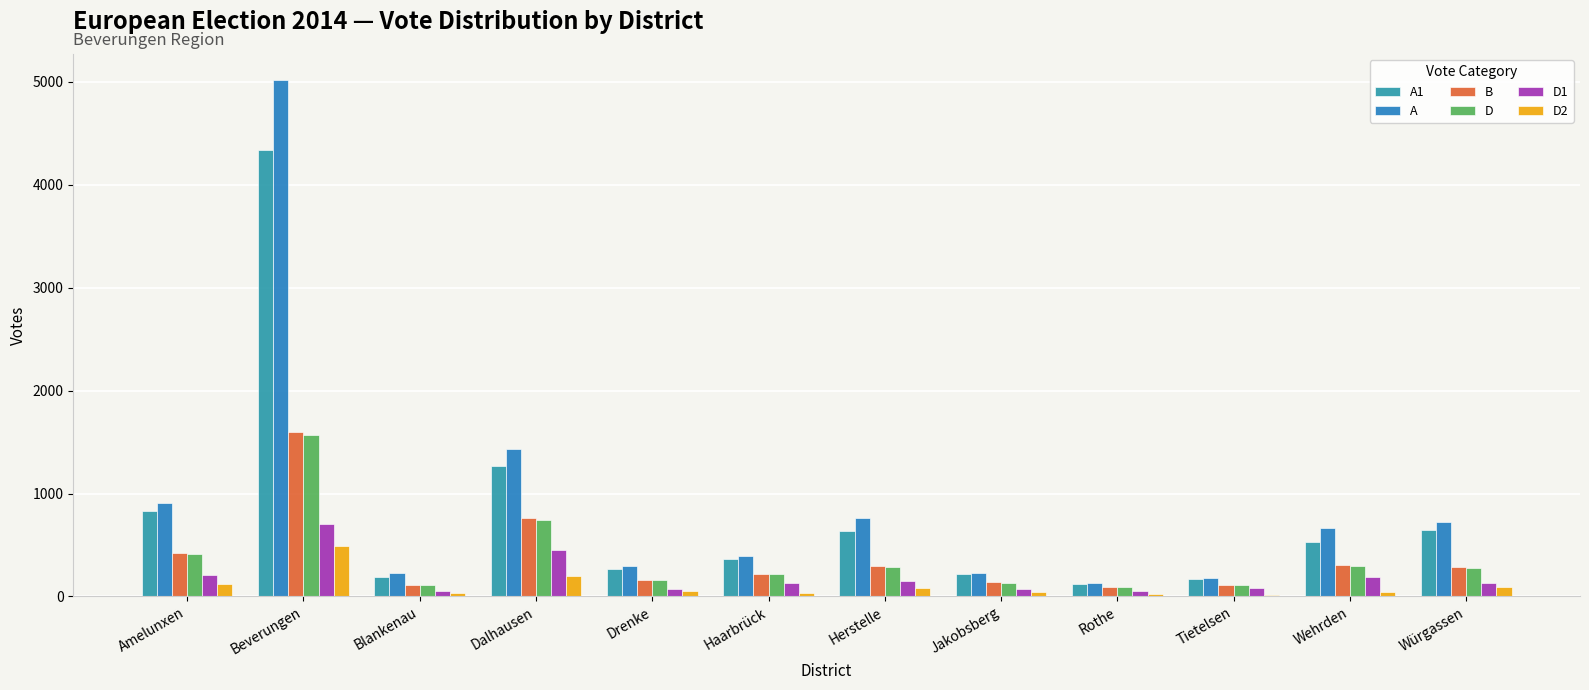

How many categories are shown in the chart?

12